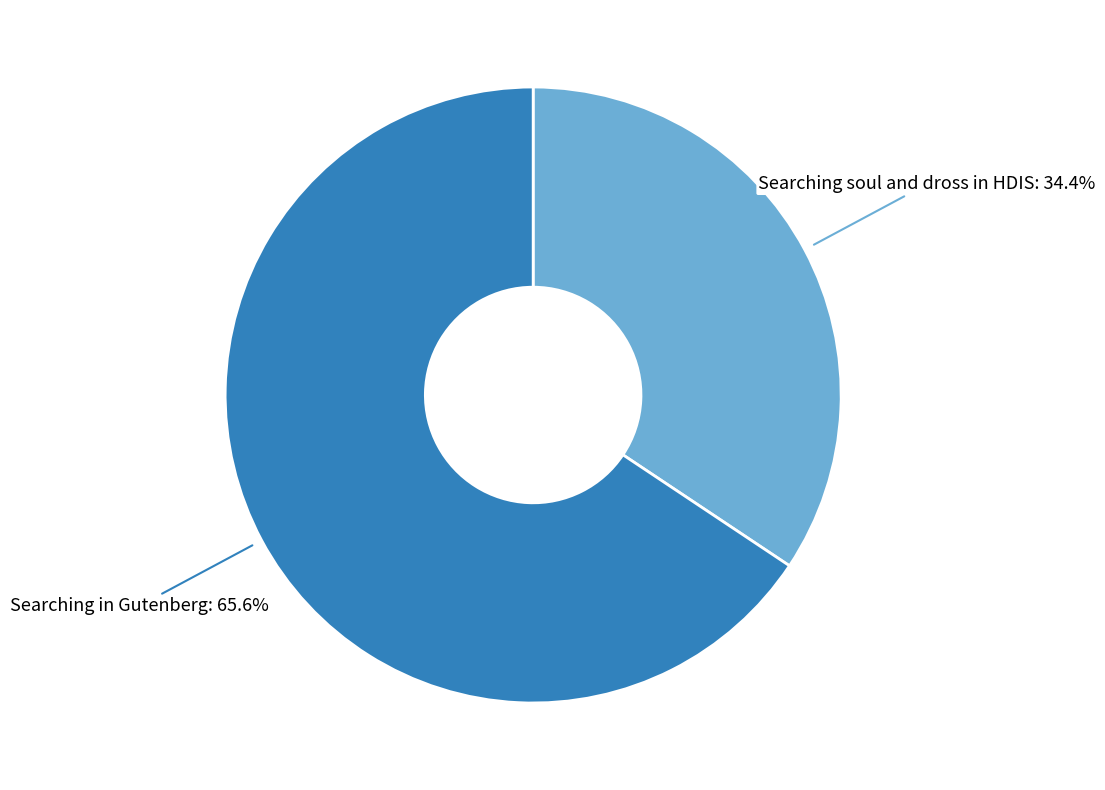

Is it true that Searching in Gutenberg is 76% of the pie?

False